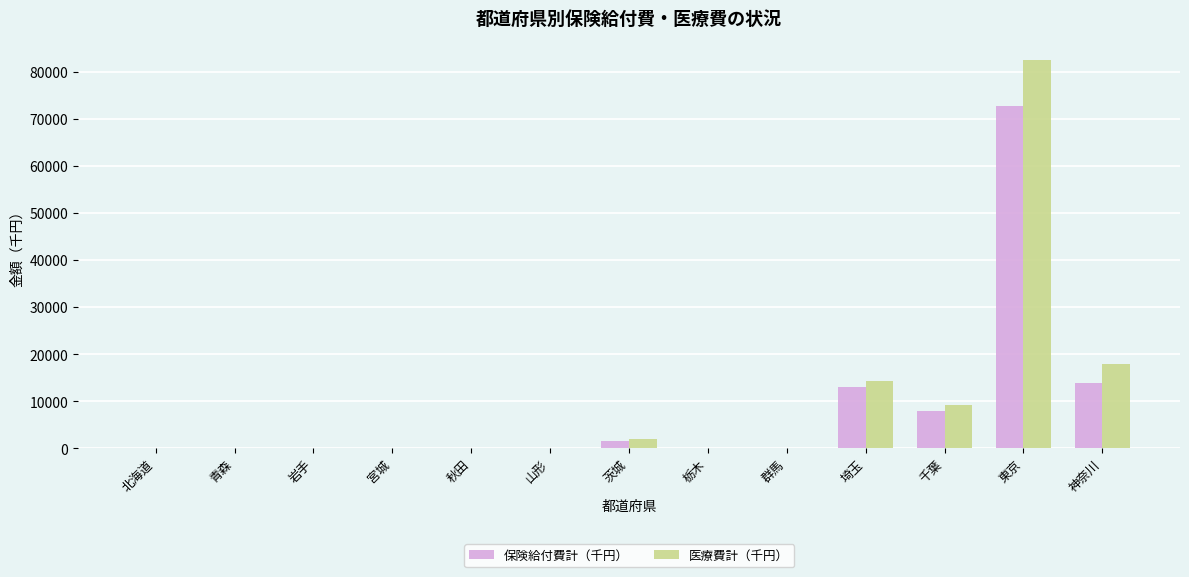

What is the difference between the 医療費計（千円） values at 栃木 and 東京?

82487.6